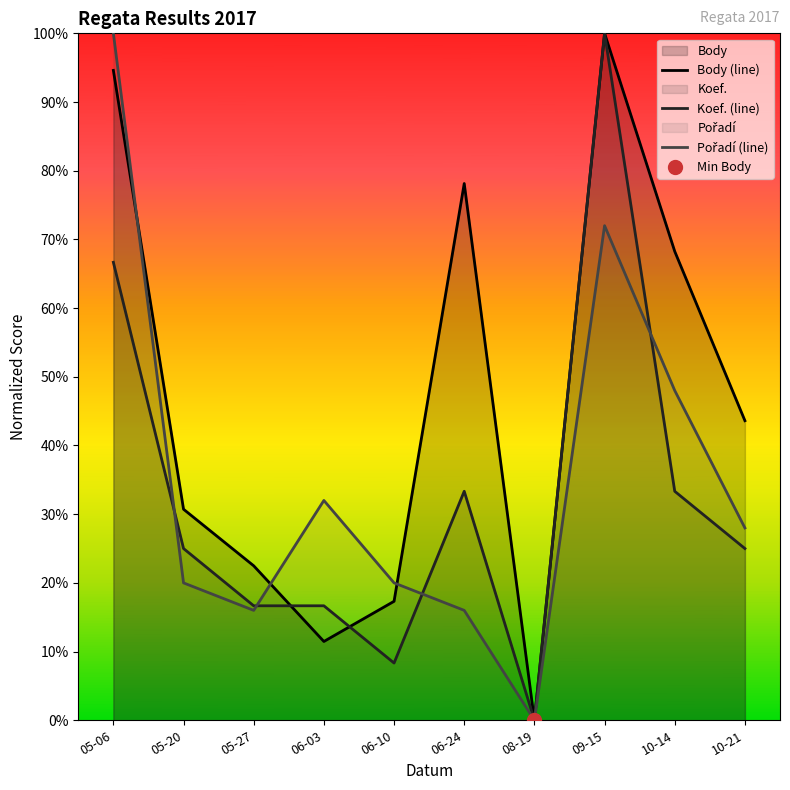

What is the maximum value for Body (line)?

1.0